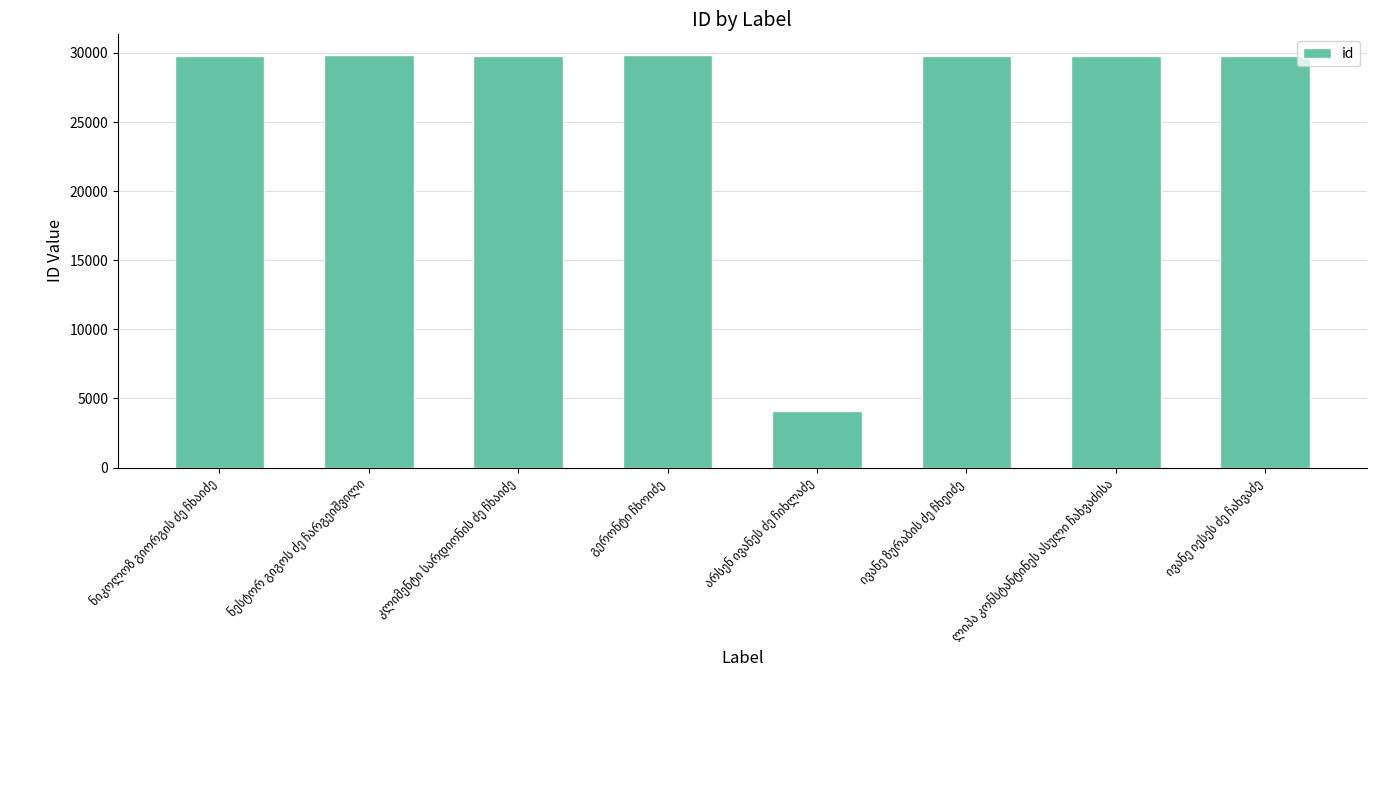

How many values are below 29811?

4